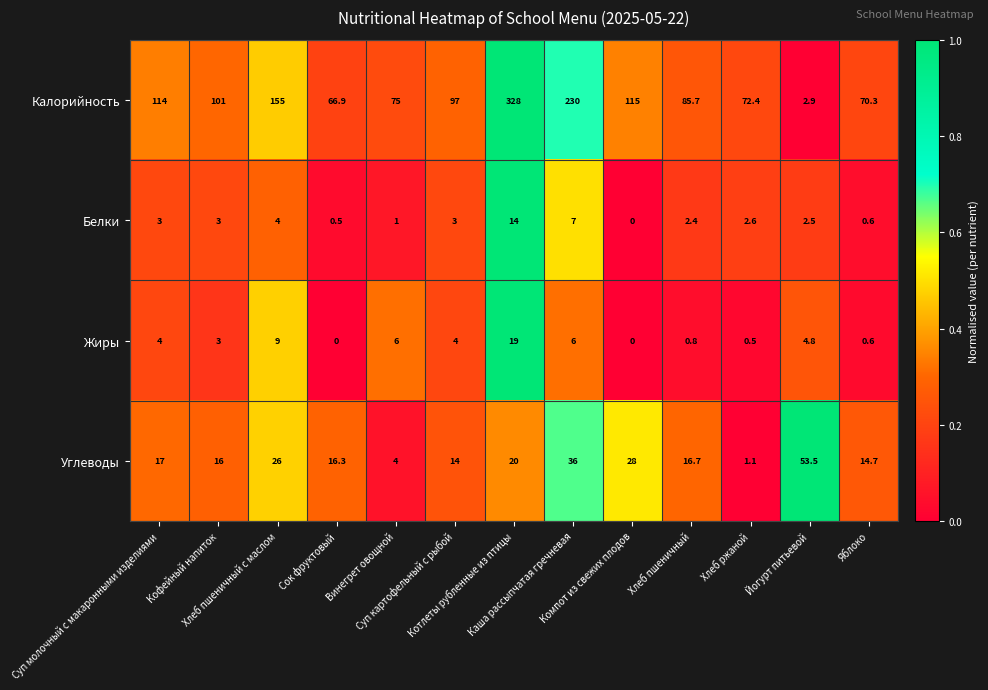

What is the sum of all Белки values?

43.6